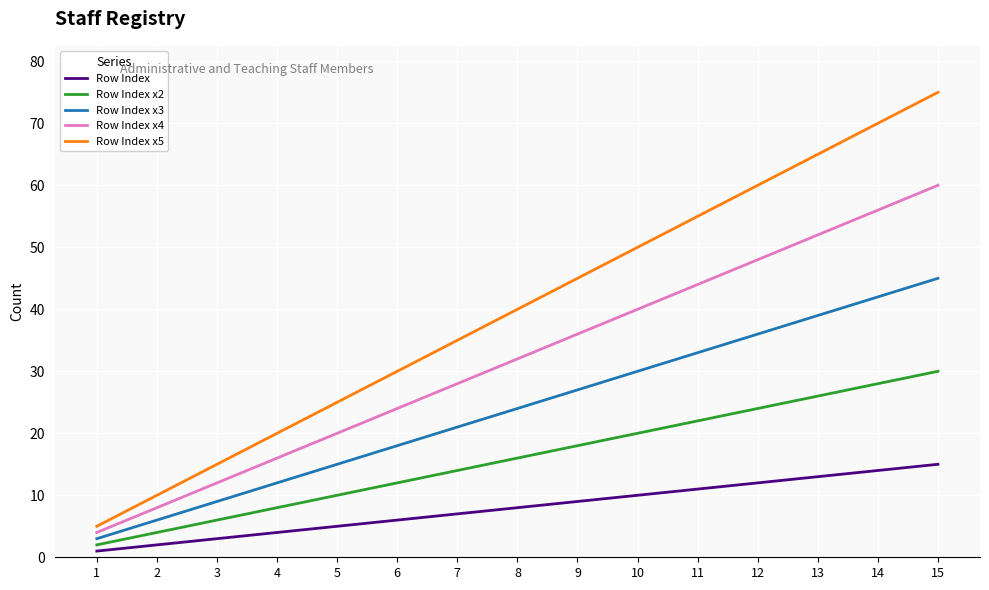

Which series has the largest total across all categories?

Row Index x5